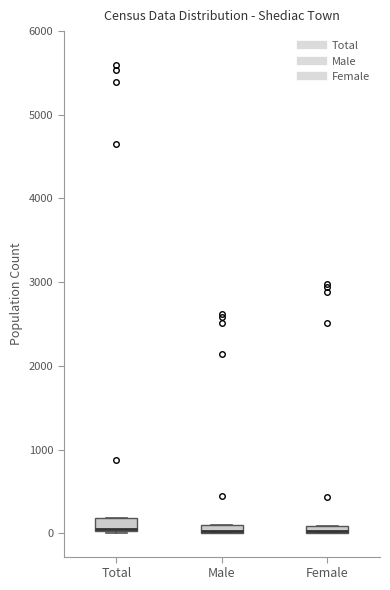

Where is the lower edge of the box for Female on the y-axis? The values are not printed on the chart, so give them approximately, as read against the axis.

0